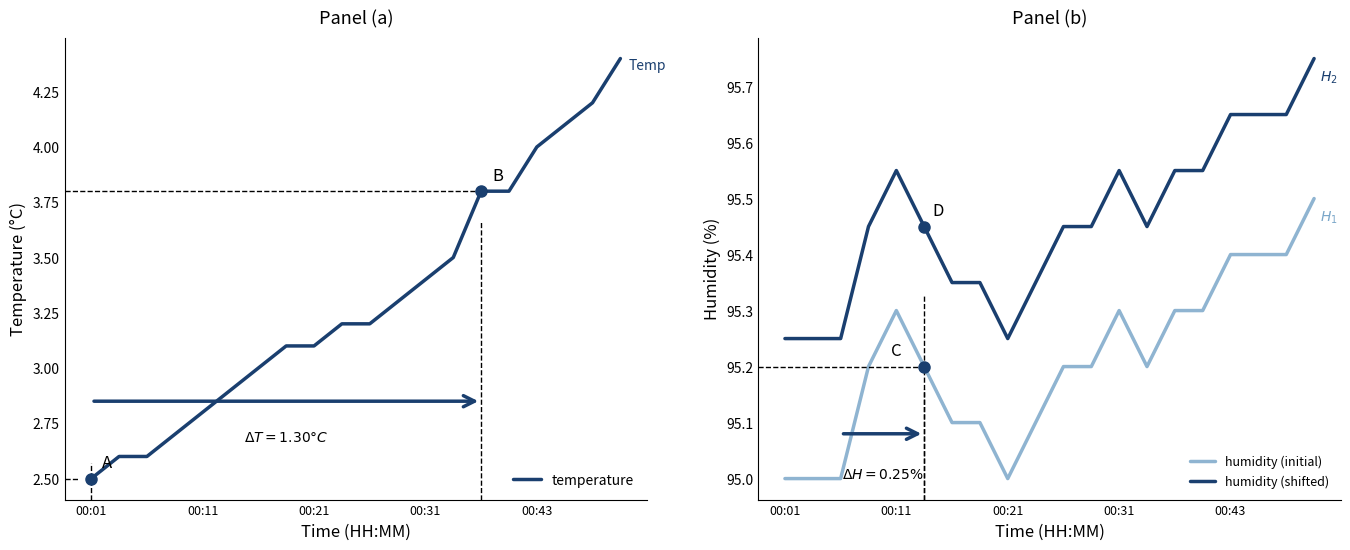

True or false: humidity (initial) and humidity (shifted) cross at least once.

False